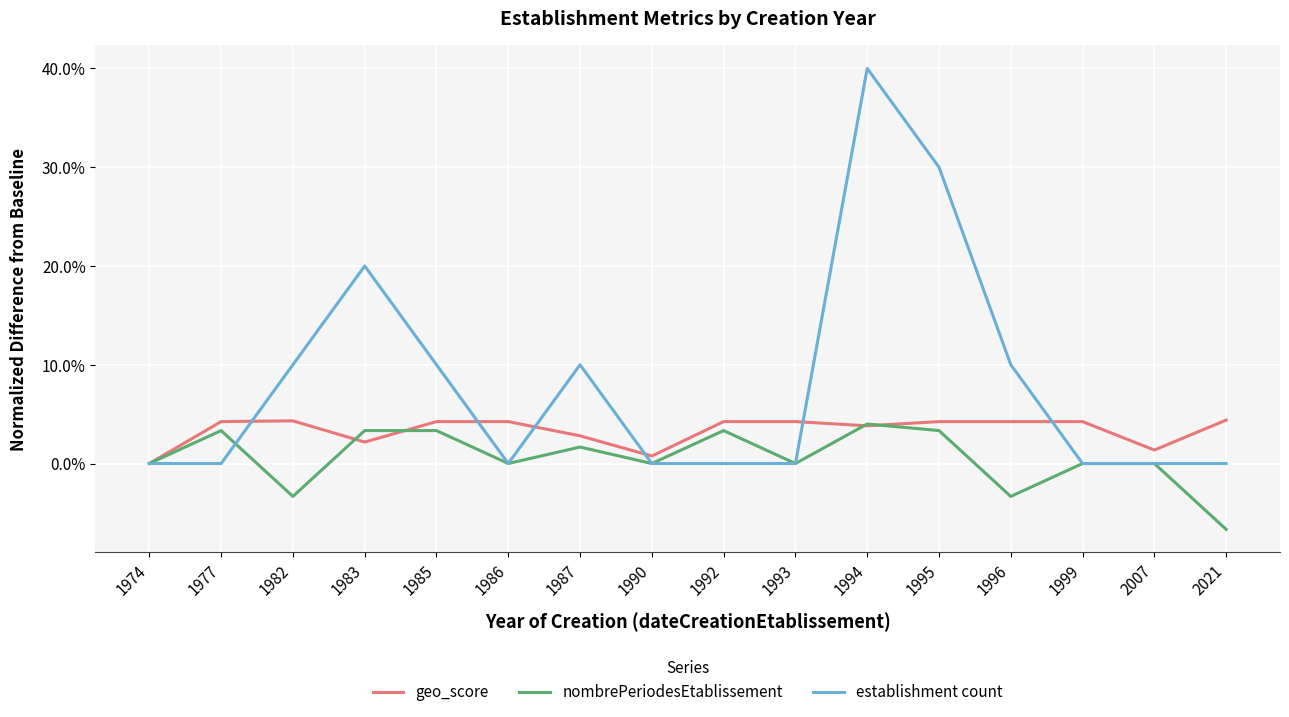

What value does the nombrePeriodesEtablissement series have at 1994?

4.0